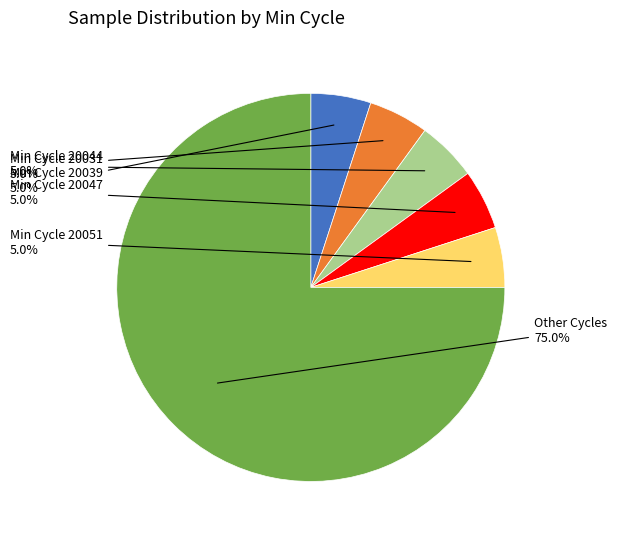

Does any single category account for the majority?

Yes